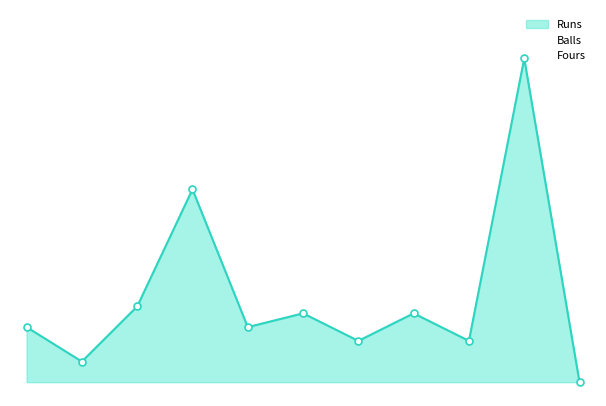

What is the total value across all series at Anthony Thompson?

6